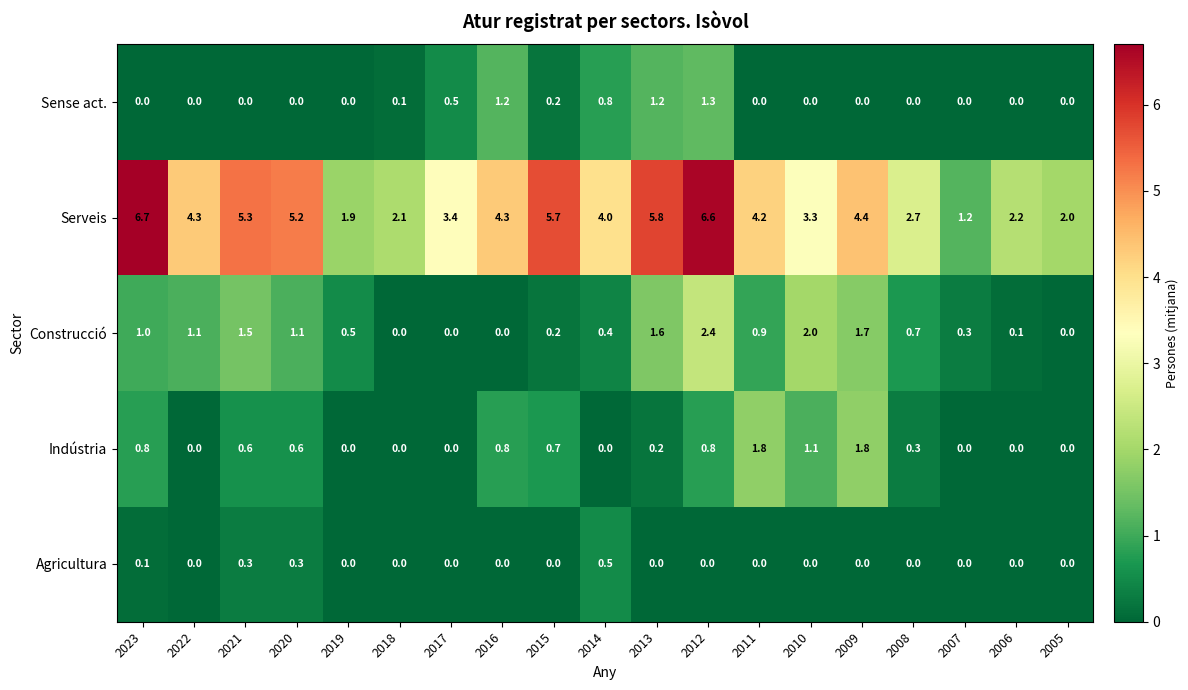

At which category is the sum across all series the highest?

2012